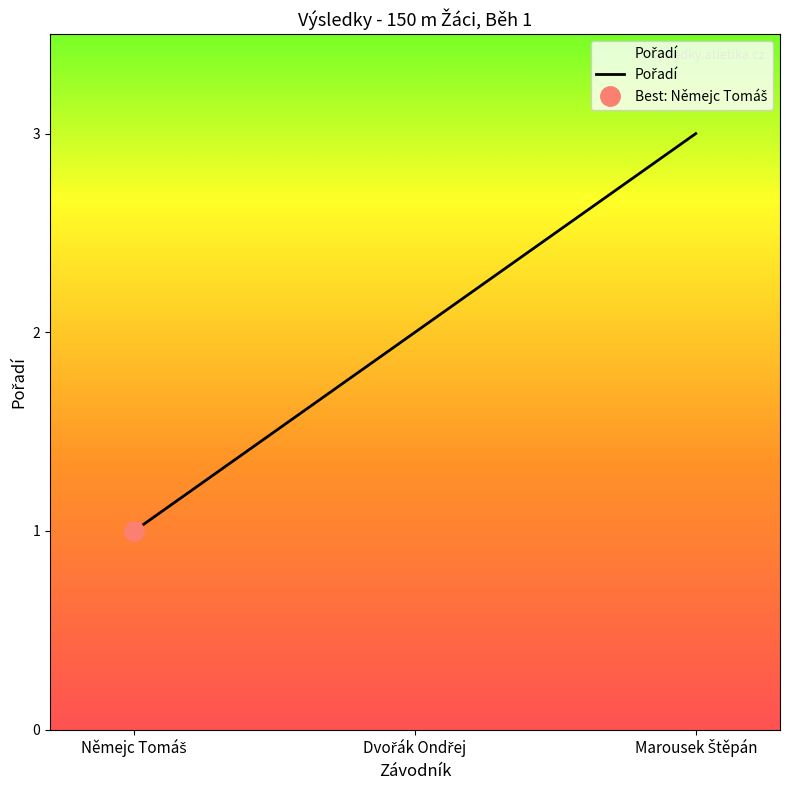

At which category does the chart reach its minimum across all series?

Němejc Tomáš